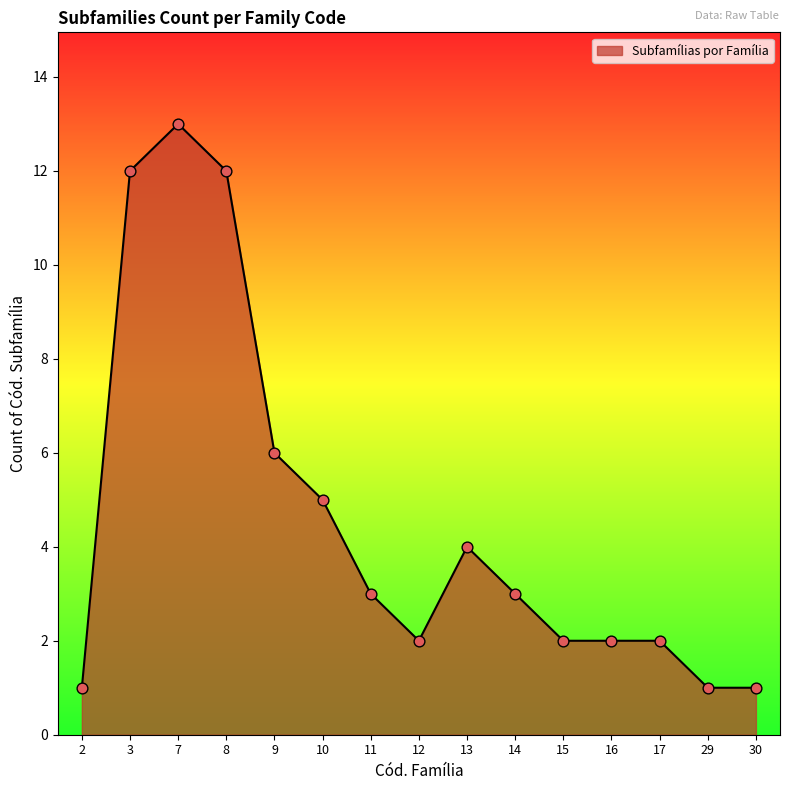

Which has a higher value, 3 or 11?

3